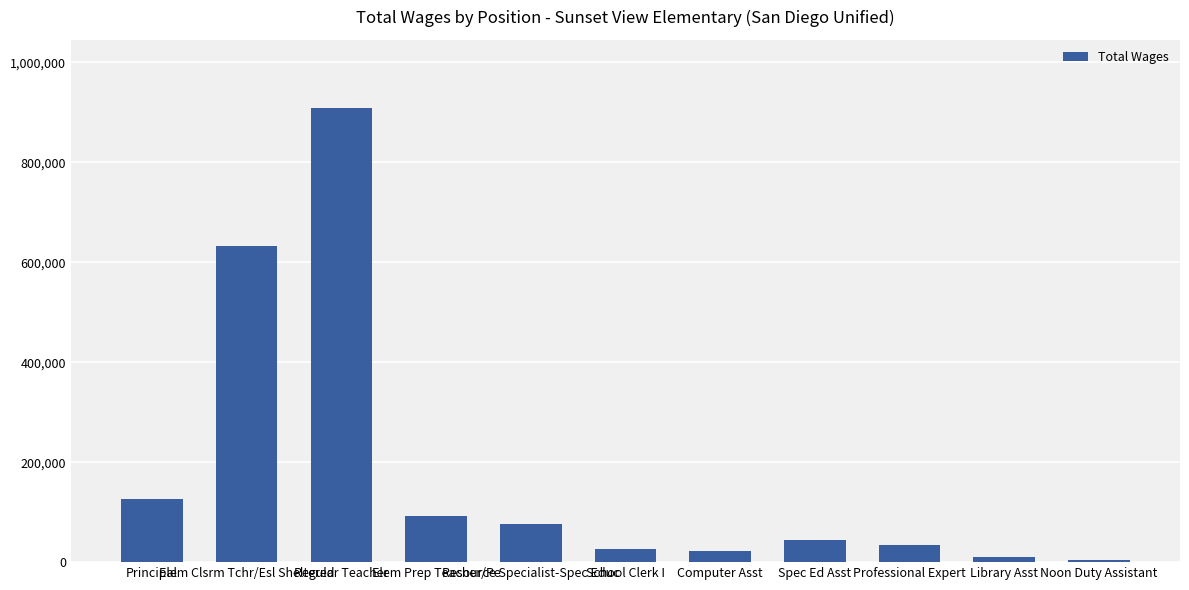

What is the maximum value shown in the chart?

908697